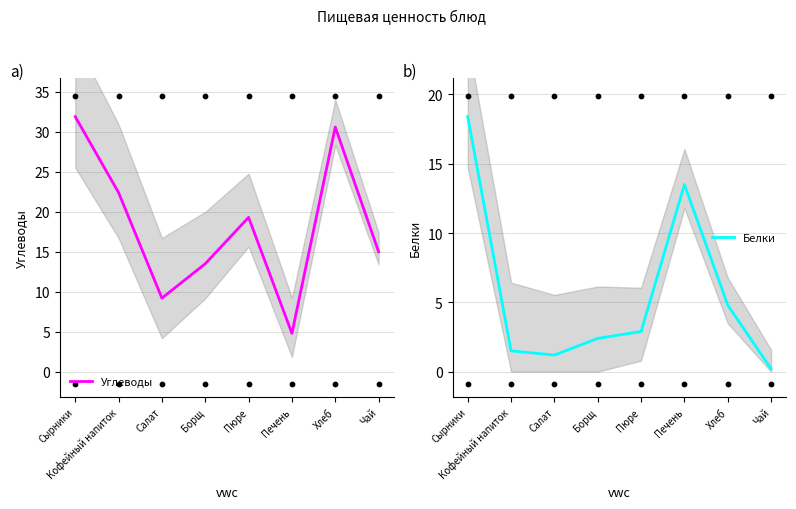

Is the value of Углеводы at Борщ greater than the value of Белки at Чай?

Yes